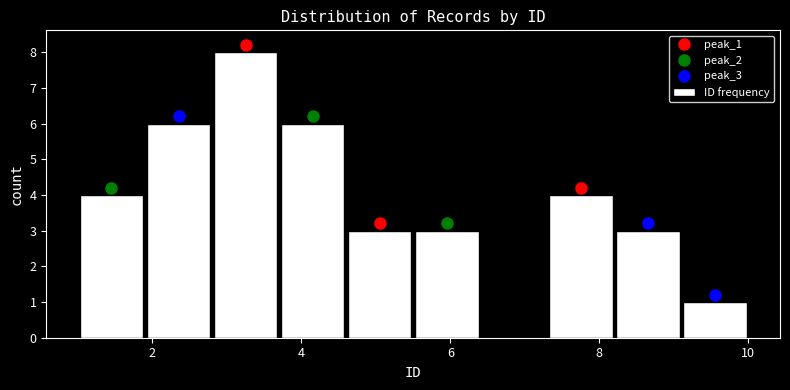

Reading left to right, list every bar in this chart as the range it spans on the x-axis followed by its height. Neither the bar edges nor the heights are printed on the chart, so give them approximately, as read against the axes.

1.0 to 1.9: 4
1.9 to 2.8: 6
2.8 to 3.7: 8
3.7 to 4.6: 6
4.6 to 5.5: 3
5.5 to 6.4: 3
6.4 to 7.3: 0
7.3 to 8.2: 4
8.2 to 9.1: 3
9.1 to 10.0: 1